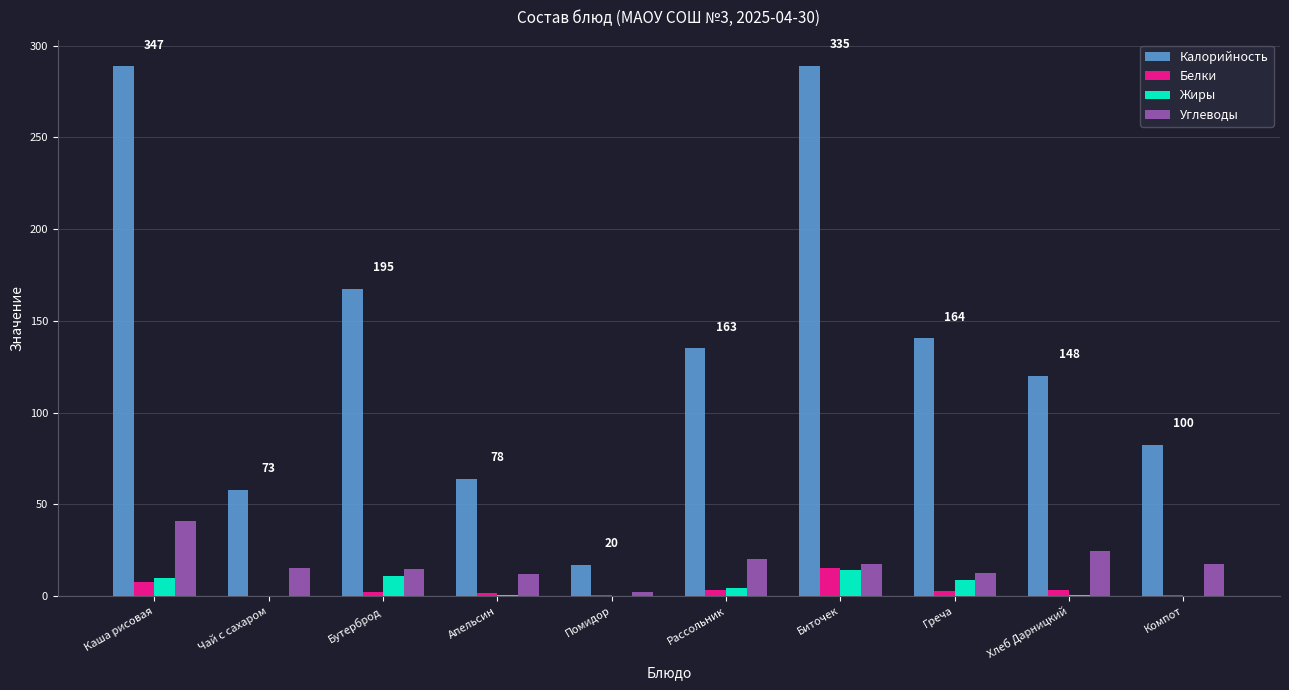

Which series has the largest total across all categories?

Калорийность